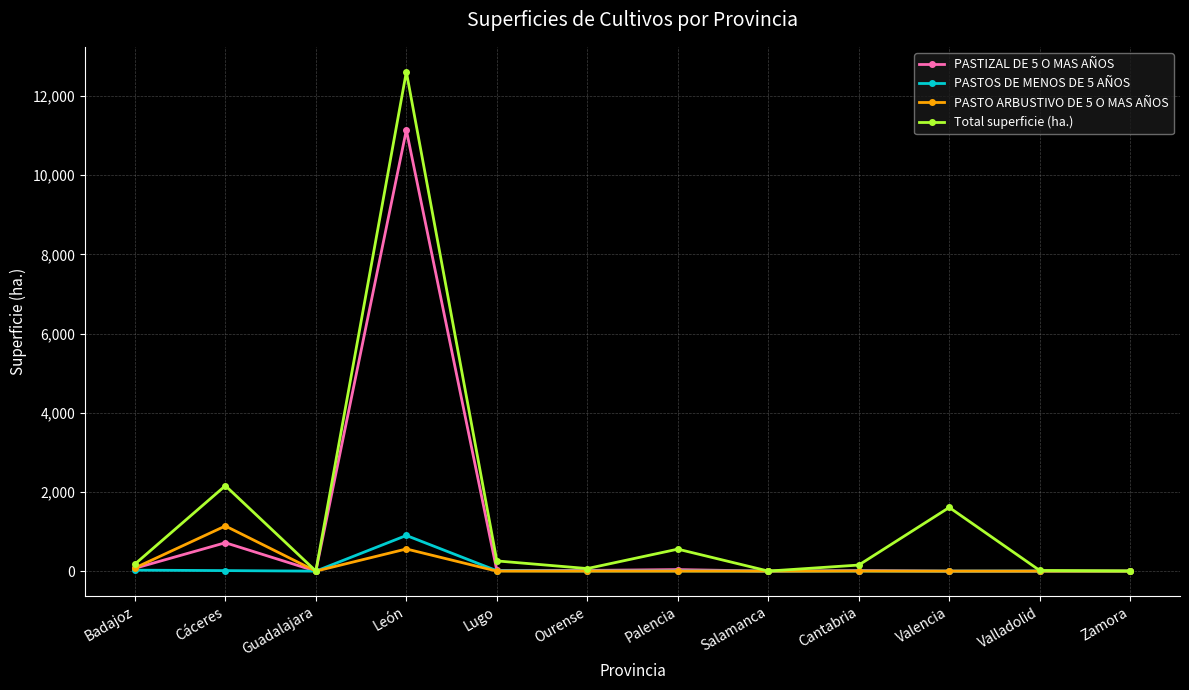

How many values in the PASTIZAL DE 5 O MAS AÑOS series exceed 16?

6